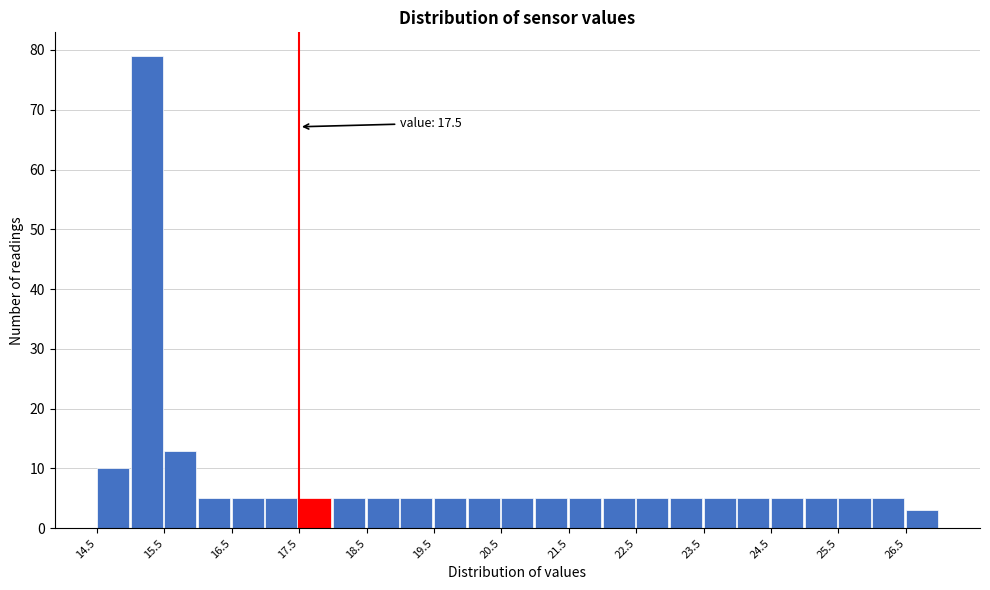

Which range on the x-axis has the tallest bar?

15.0 to 15.5